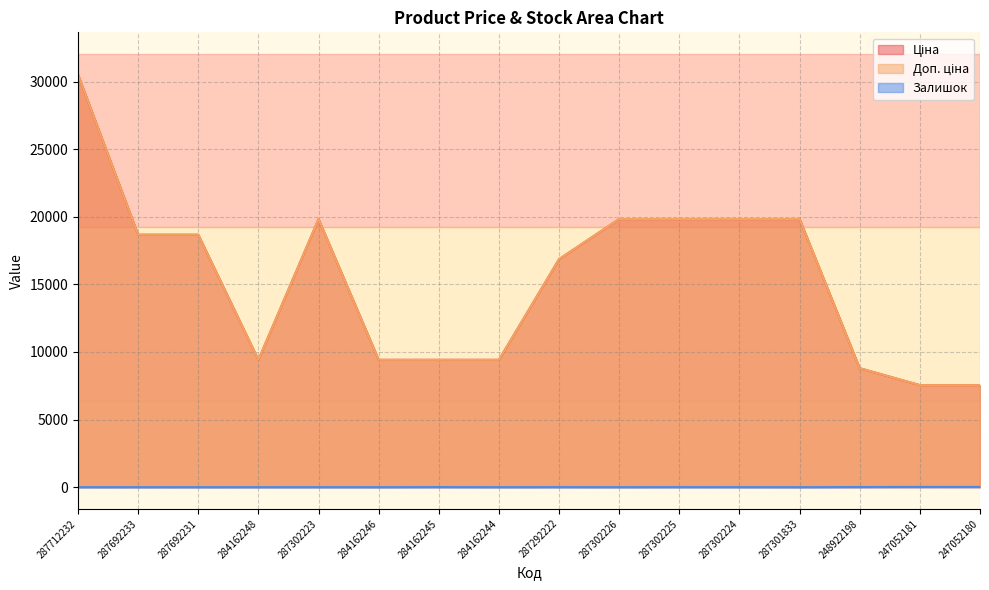

What is the sum of the Ціна values at 284162244 and 287712232?

39929.2